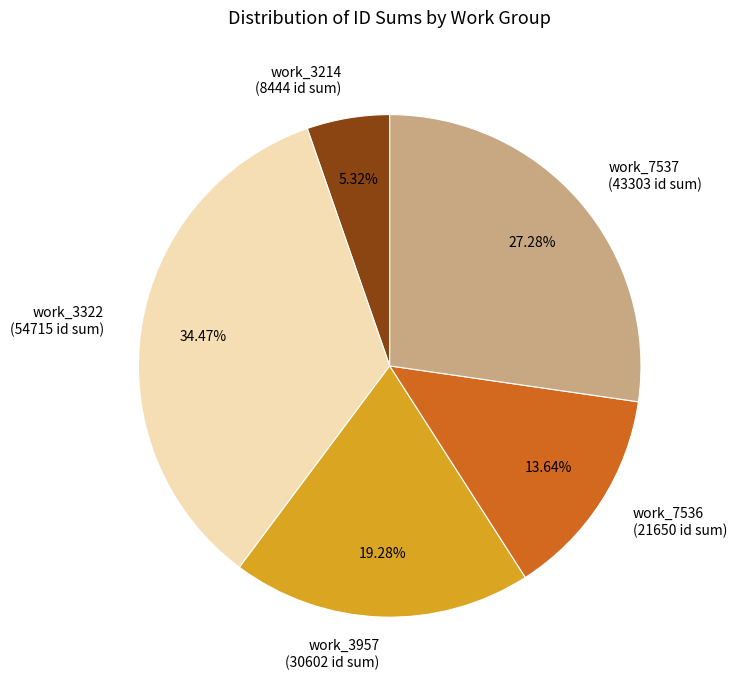

Does any single category account for the majority?

No